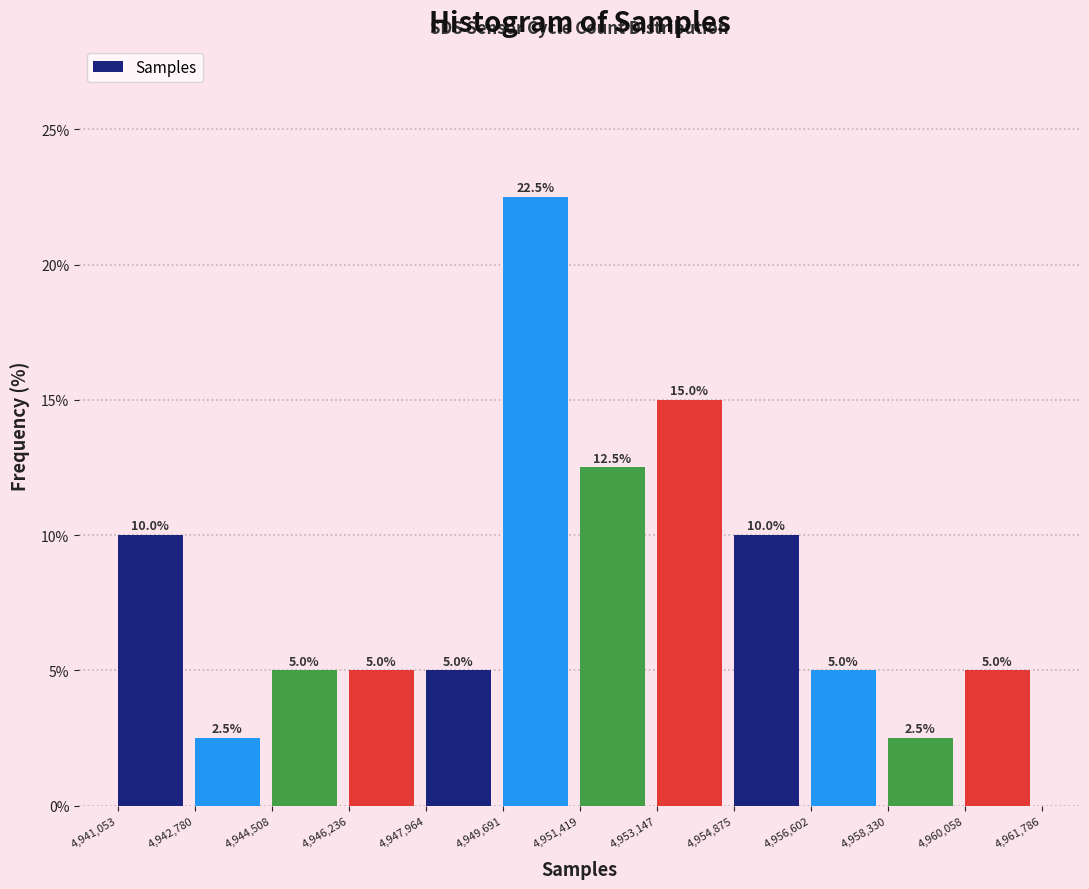

Reading left to right, transcribe this chart: for each bar, give the range it covers on the x-axis and its height.

4,941,053 to 4,942,780: 10.0
4,942,780 to 4,944,508: 2.5
4,944,508 to 4,946,236: 5.0
4,946,236 to 4,947,964: 5.0
4,947,964 to 4,949,691: 5.0
4,949,691 to 4,951,419: 22.5
4,951,419 to 4,953,147: 12.5
4,953,147 to 4,954,875: 15.0
4,954,875 to 4,956,602: 10.0
4,956,602 to 4,958,330: 5.0
4,958,330 to 4,960,058: 2.5
4,960,058 to 4,961,786: 5.0